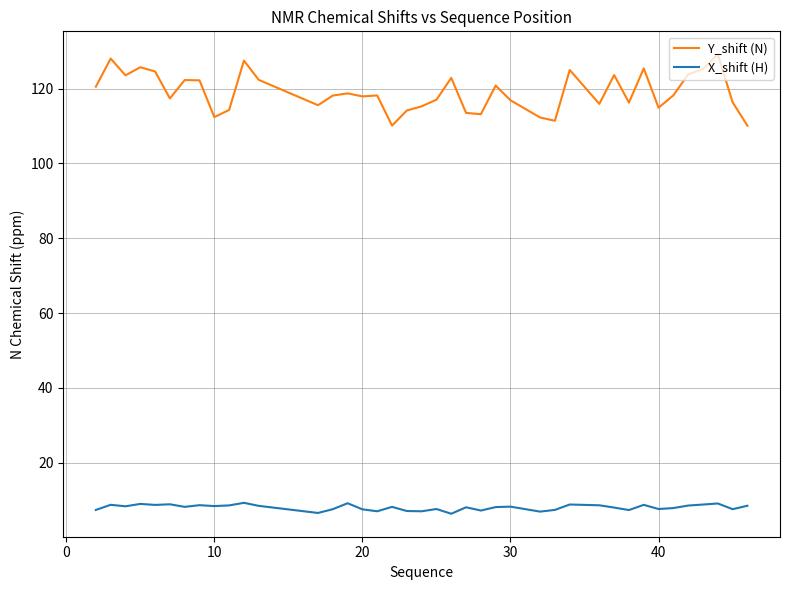

In X_shift (H), how many points are higher than both neighbors (excluding endpoints)?

13